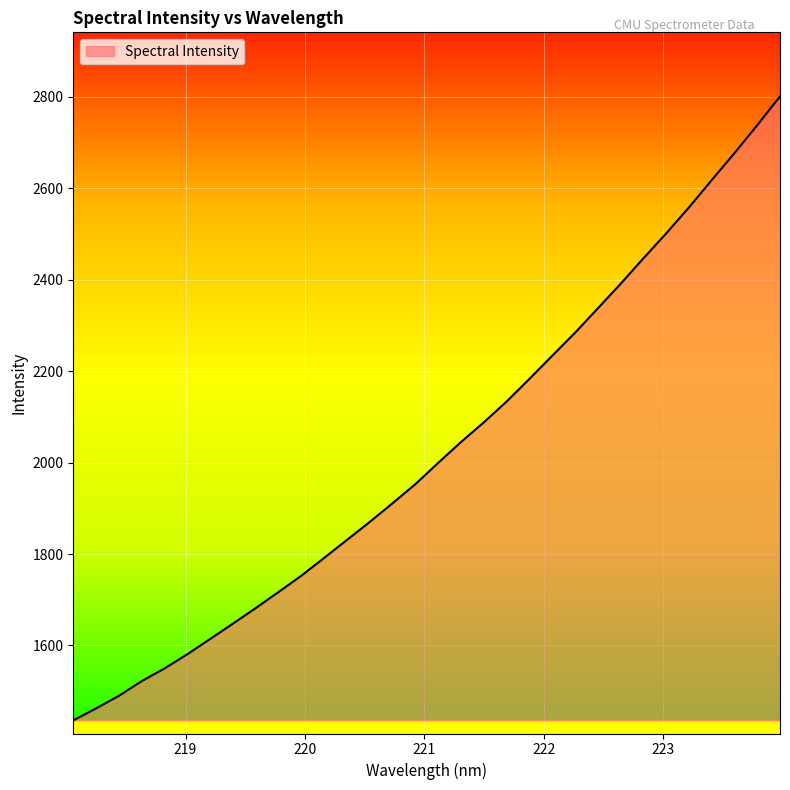

What is the greatest value displayed?

2800.8